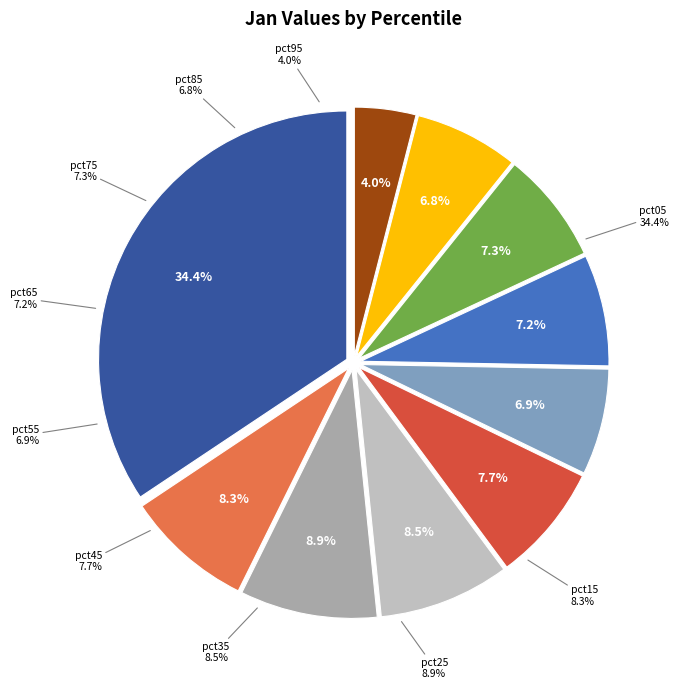

Does pct55 represent more than half of the total?

No